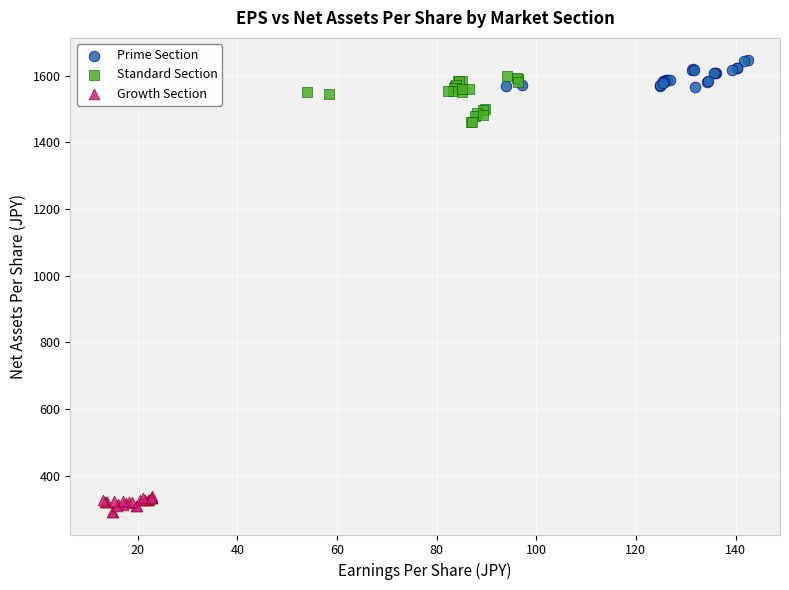

Which series reaches the minimum Y coordinate?

Growth Section